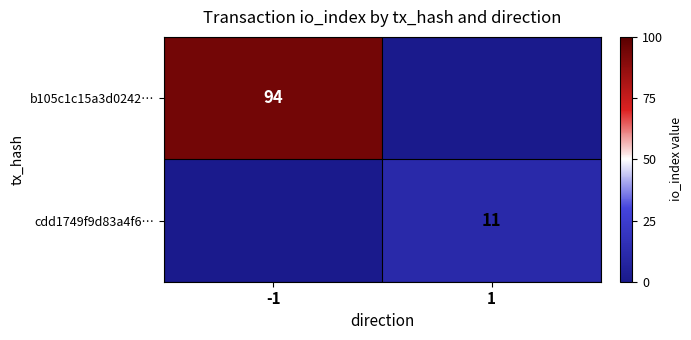

True or false: cdd1749f9d83a4f6… has a value of 15 at 1.

False